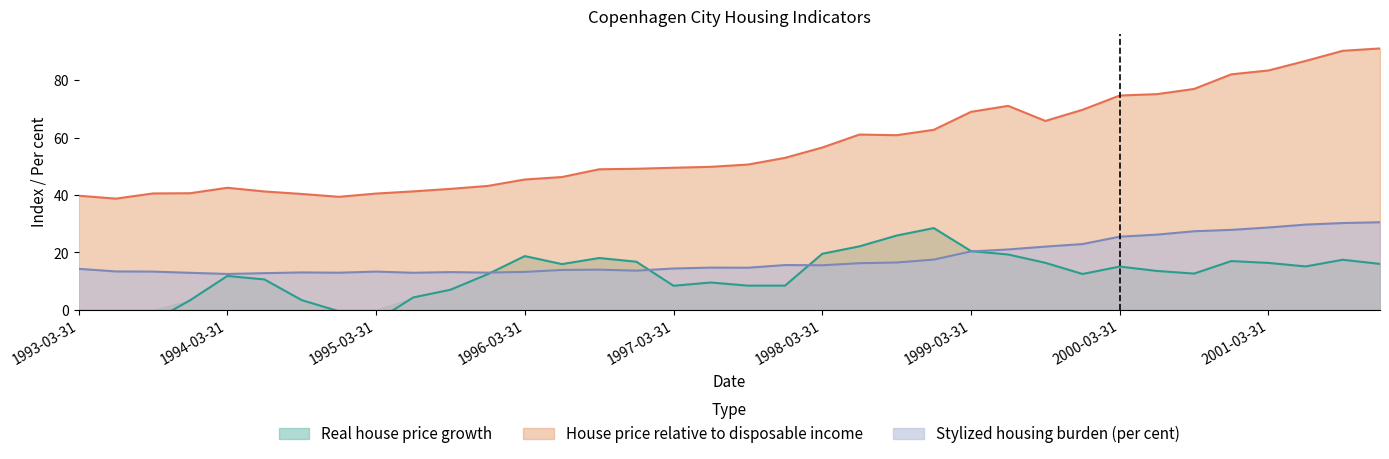

Which category has the lowest value across all series?

1993-06-30